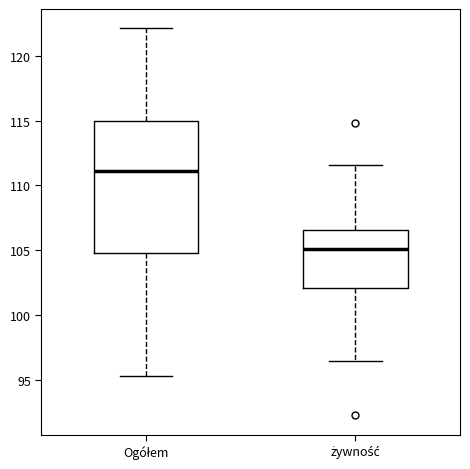

Reading left to right, transcribe this box plot: for each box, give where its median line is, the range the box spans, and where its two whiskers end, as read against the y-axis. The values are not printed on the chart, so give them approximately, as read against the axis.

Ogółem: median 111.0, box 105.0 to 115.0, whiskers 95.5 to 122.0
żywność: median 105.0, box 102.0 to 106.5, whiskers 96.5 to 111.5